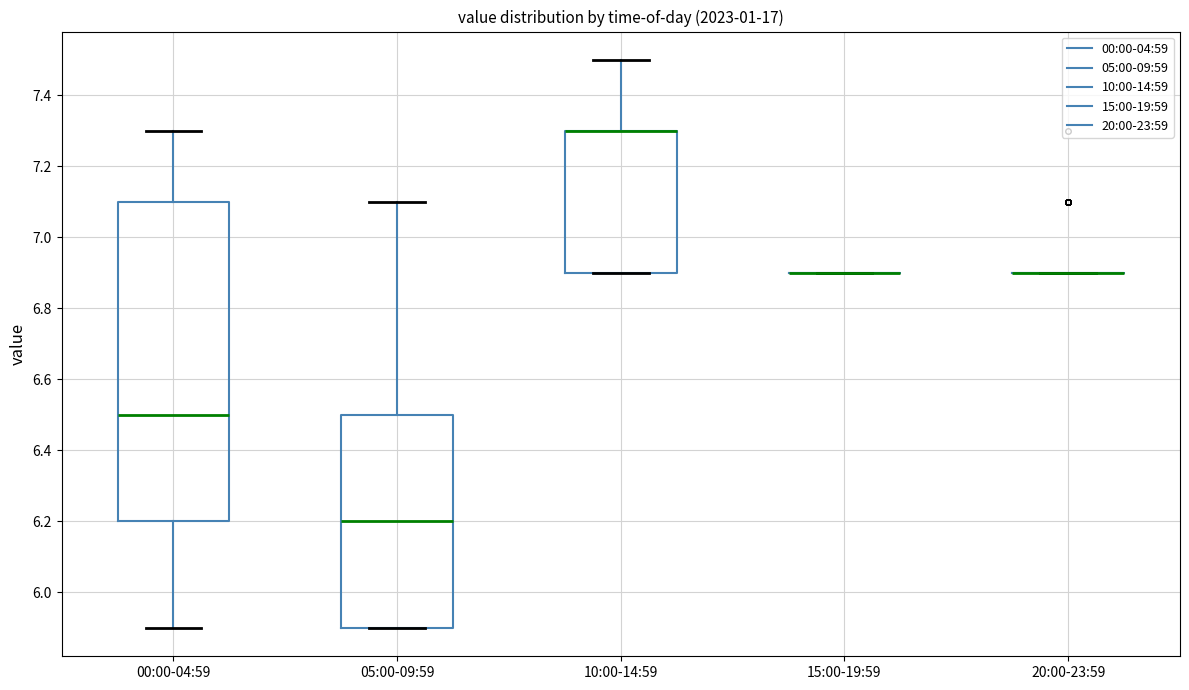

Reading left to right, transcribe this box plot: for each box, give where its median line is, the range the box spans, and where its two whiskers end, as read against the y-axis. The values are not printed on the chart, so give them approximately, as read against the axis.

00:00-04:59: median 6.5, box 6.2 to 7.1, whiskers 5.9 to 7.3
05:00-09:59: median 6.2, box 5.9 to 6.5, whiskers 5.9 to 7.1
10:00-14:59: median 7.3 (drawn on the box's upper edge), box 6.9 to 7.3, whiskers 6.9 to 7.5
15:00-19:59: box collapsed to a line at 6.9, whiskers 6.9 to 6.9
20:00-23:59: box collapsed to a line at 6.9, whiskers 6.9 to 6.9